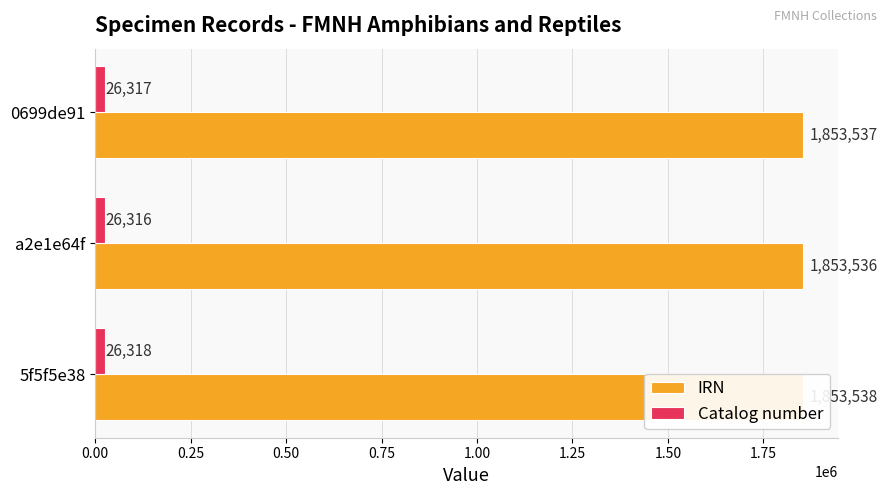

Which series has the largest range (max minus min)?

IRN